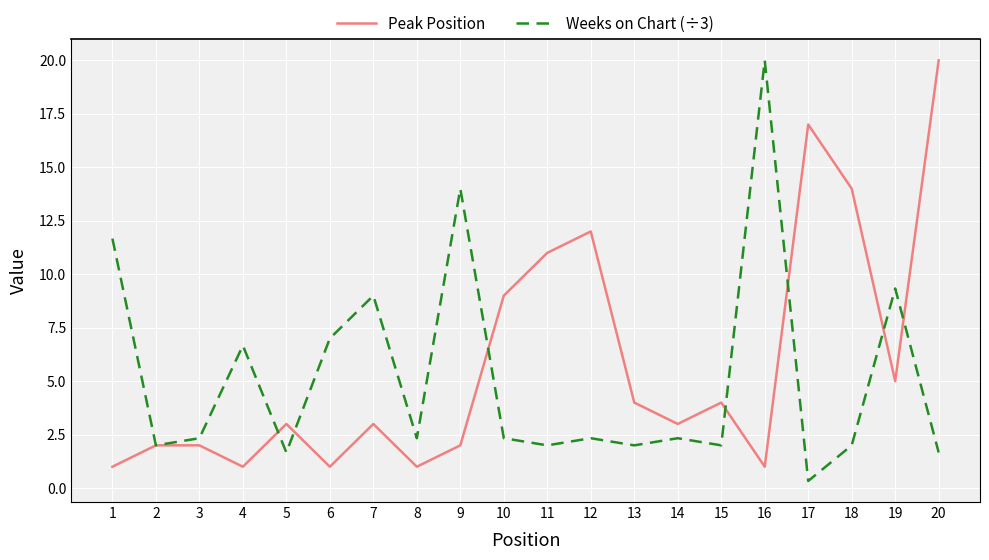

Which category has the lowest value across all series?

17